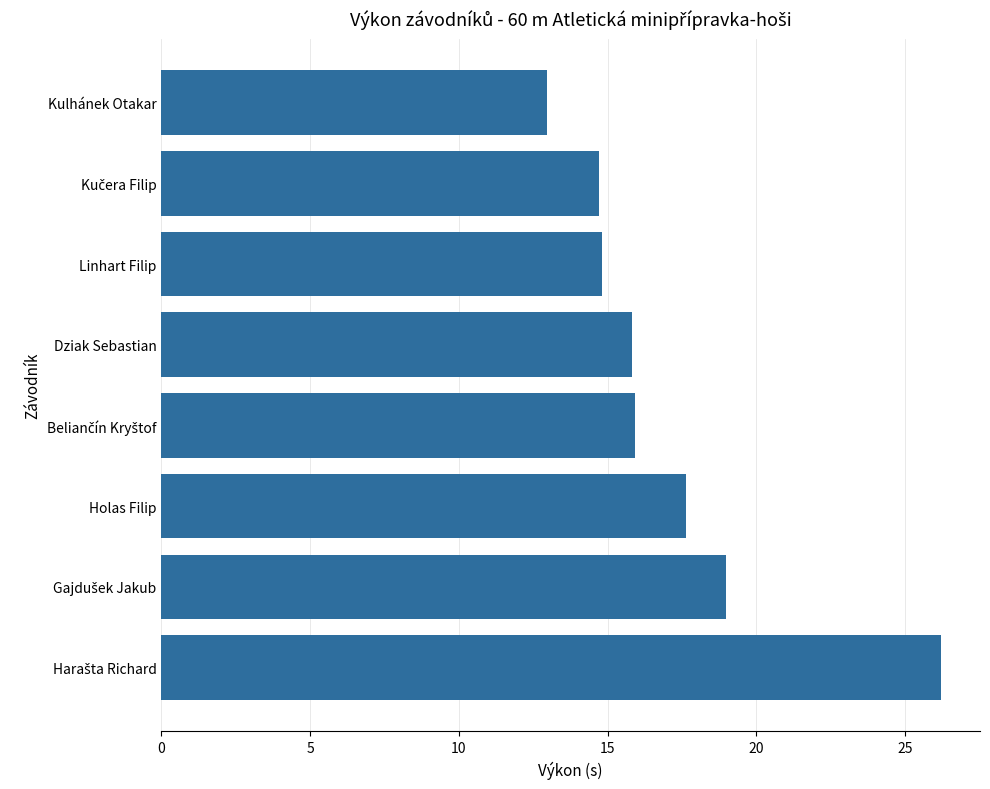

What is the ratio of the value at Dziak Sebastian to the value at Kulhánek Otakar?

1.2